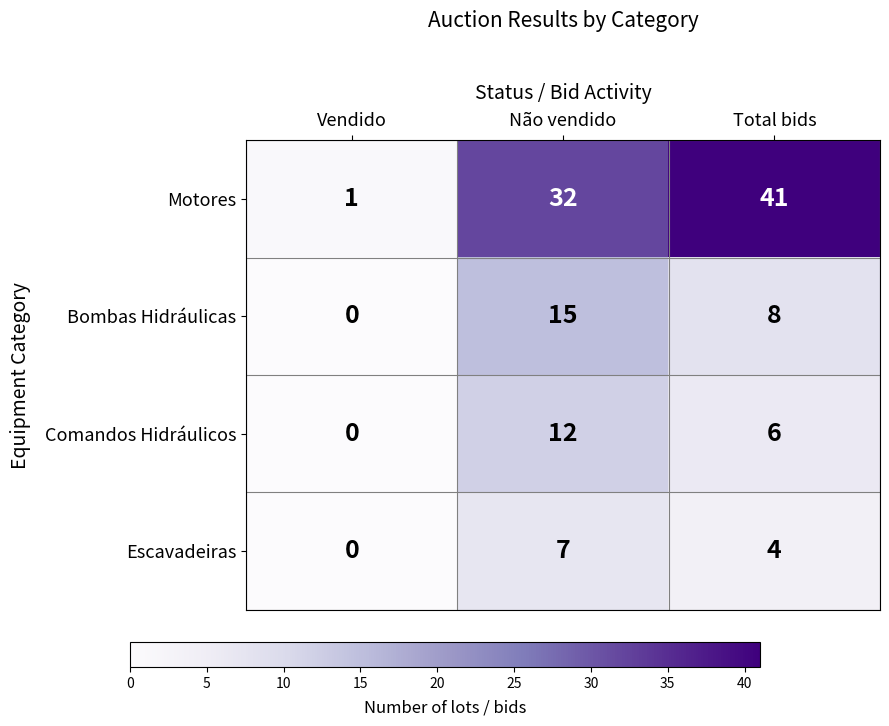

What is the sum of all Bombas Hidráulicas values?

23